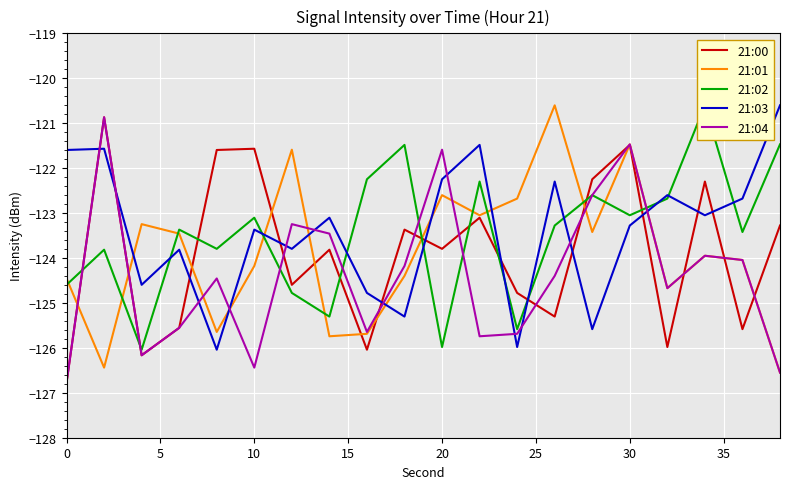

After their last crossing, which series has the higher values: 21:04 or 21:03?

21:03